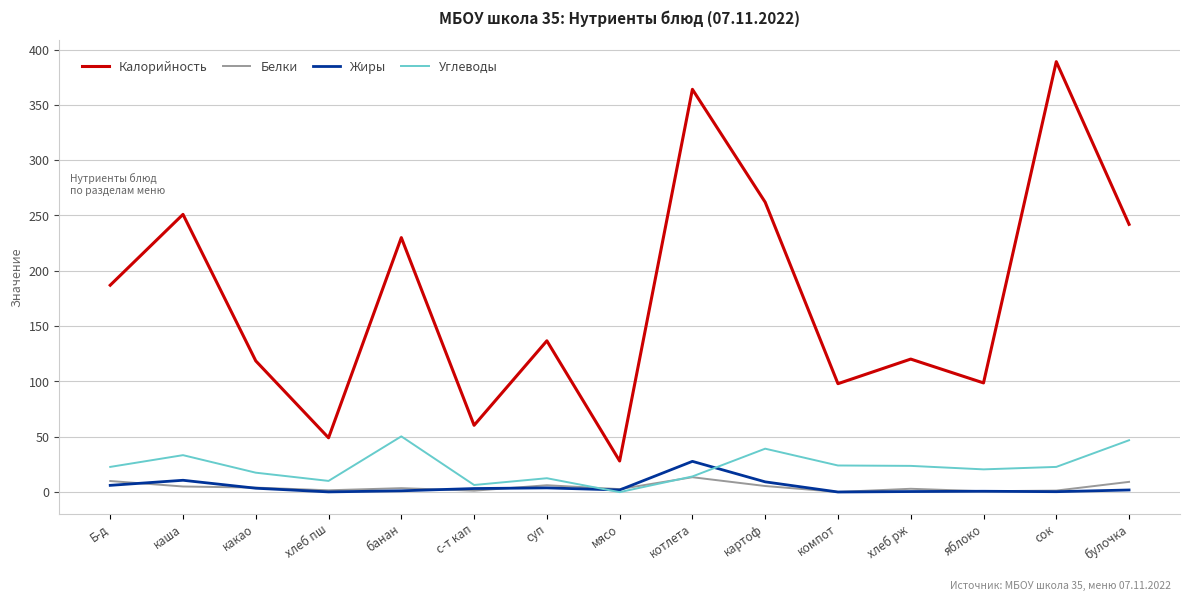

True or false: Углеводы and Калорийность intersect in this chart.

False